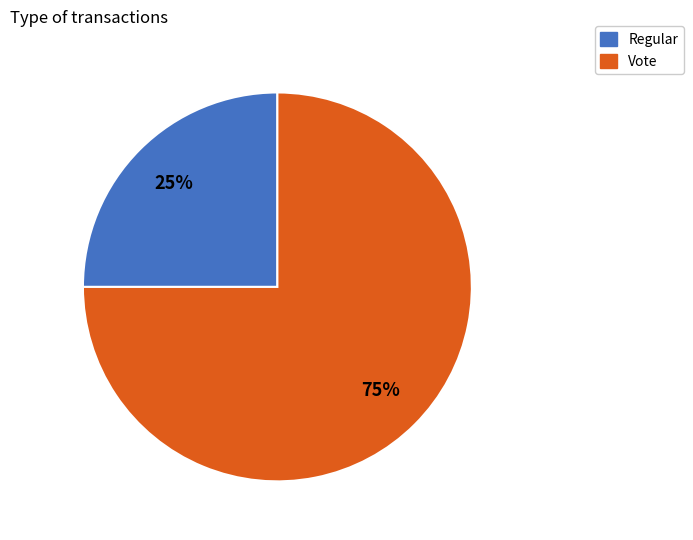

Rank the categories by value from highest to lowest.

Vote, Regular